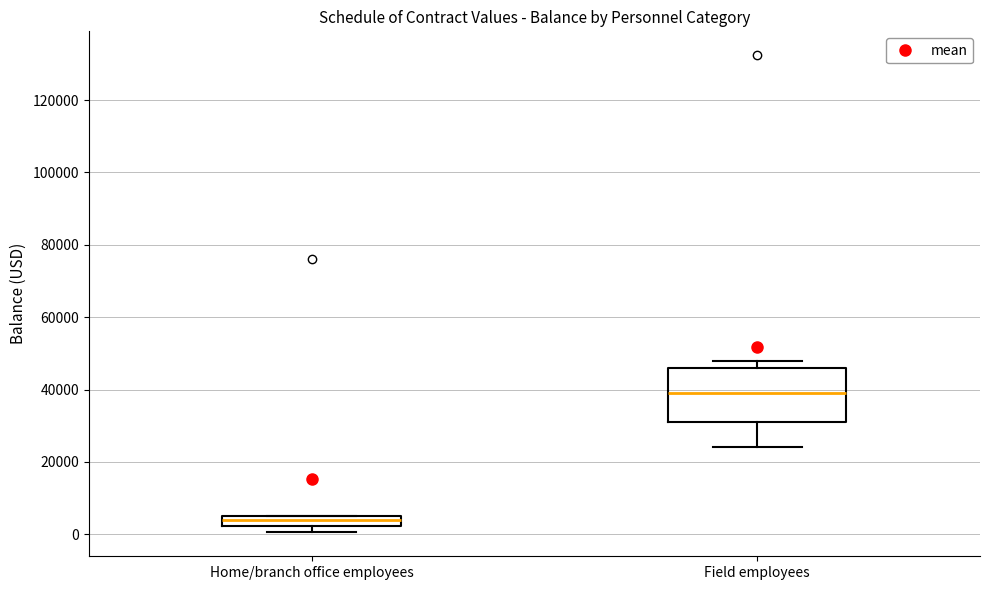

Where does the median line of the box for Field employees sit on the y-axis? The values are not printed on the chart, so give them approximately, as read against the axis.

40000